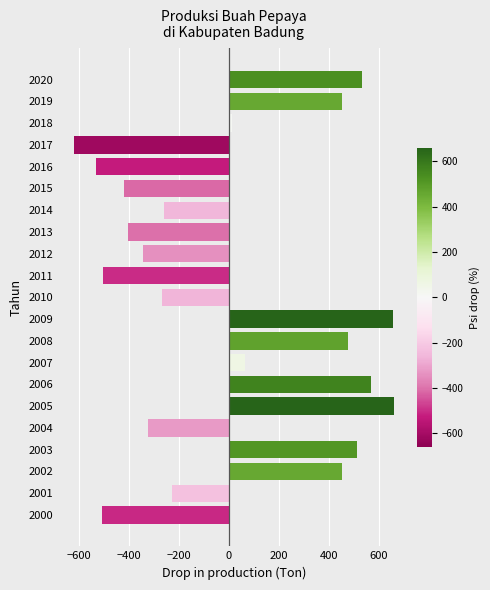

Is it true that the value at 2011 is -501.4?

True